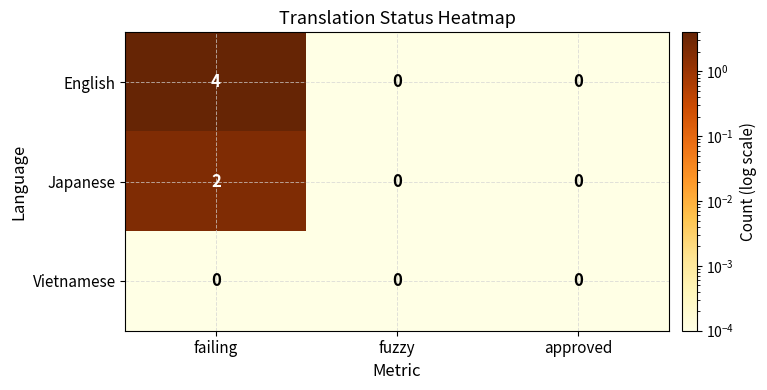

True or false: English has a value of 2 at fuzzy.

False